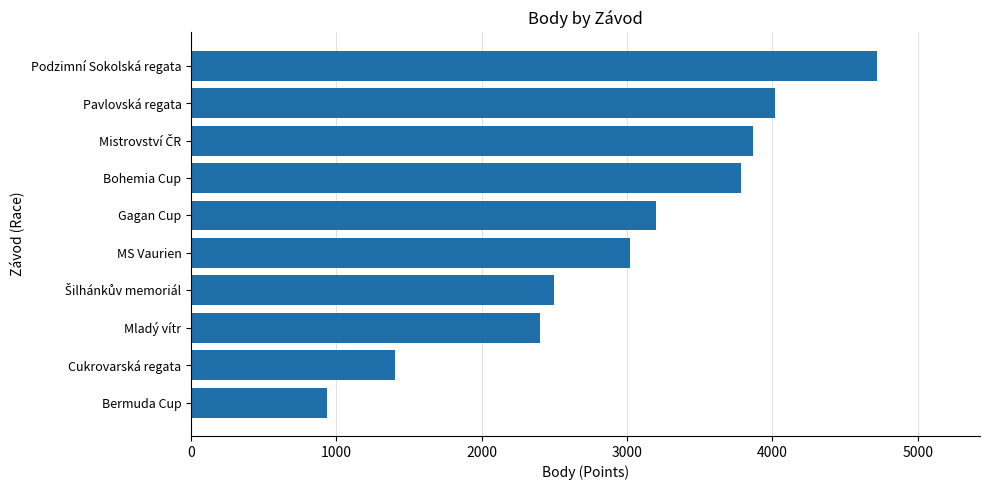

Reading top to bottom, extract all data points from this chart.

4721	4016	3870	3784	3200	3020	2496	2400	1406	938